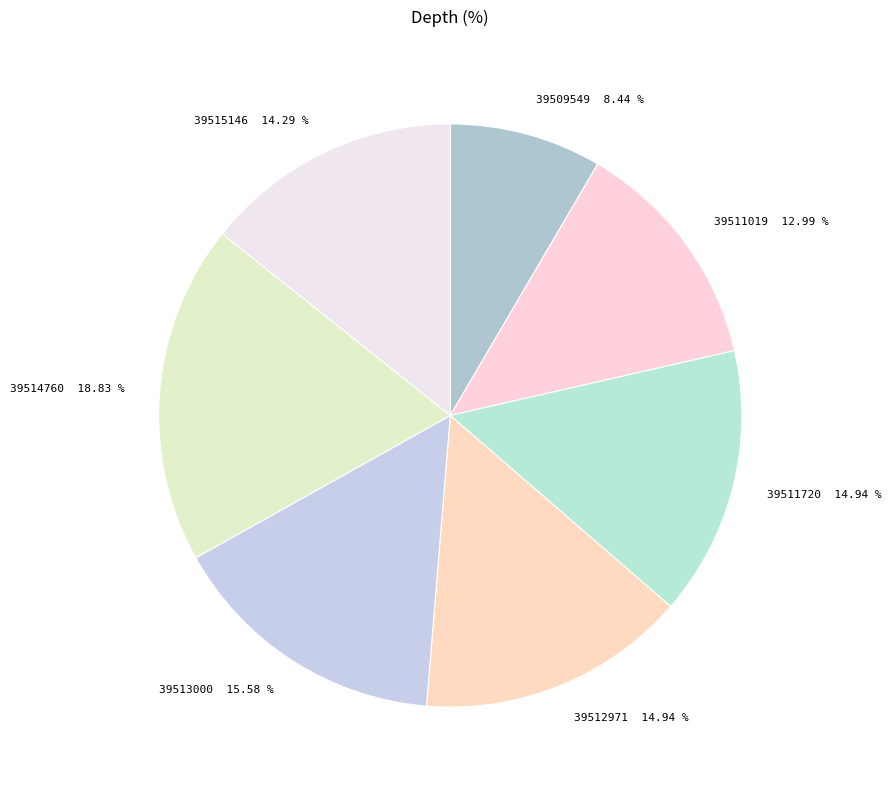

How many segments does this pie chart have?

7